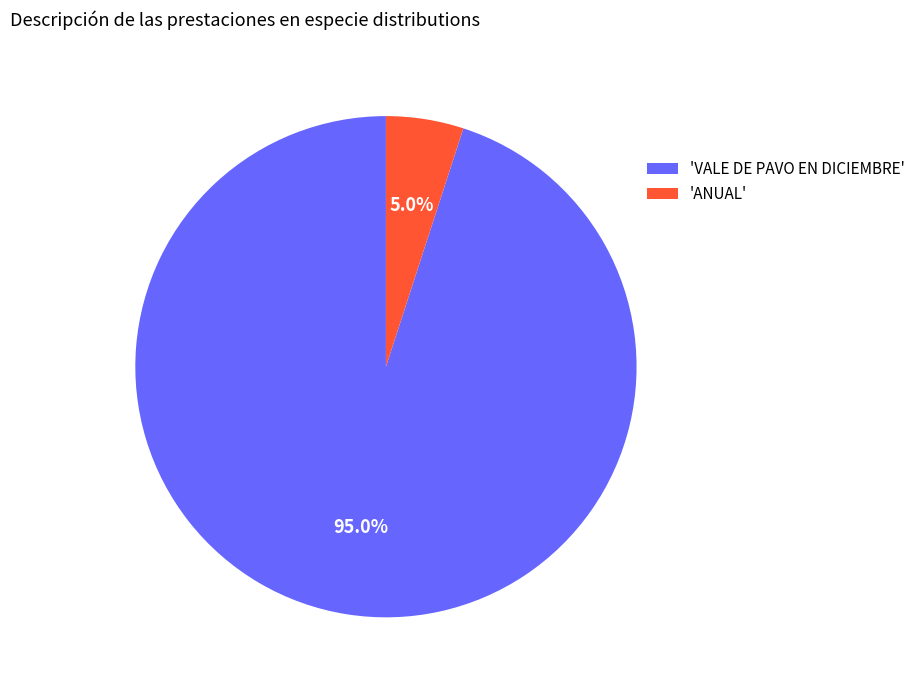

How many segments does this pie chart have?

2